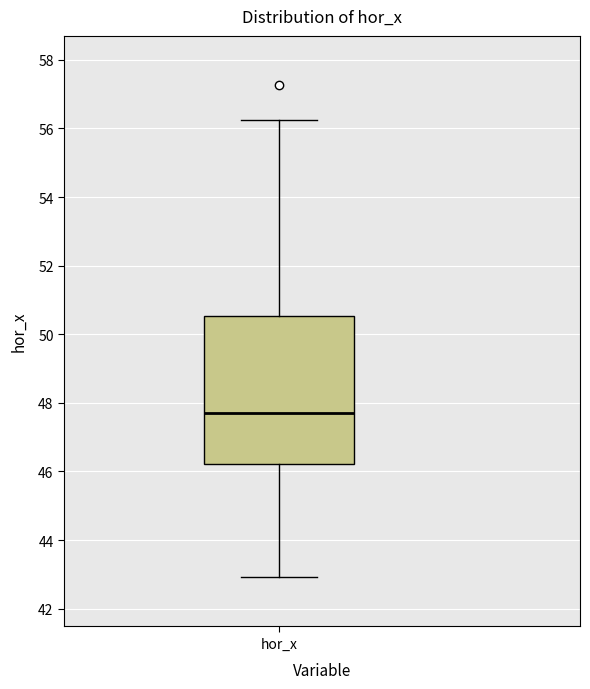

Read this box plot against the y-axis: the position of the median line, the range covered by the box, and the ends of both whiskers. The values are not printed on the chart, so give them approximately, as read against the axis.

median 47.6, box 46.2 to 50.6, whiskers 43.0 to 56.2